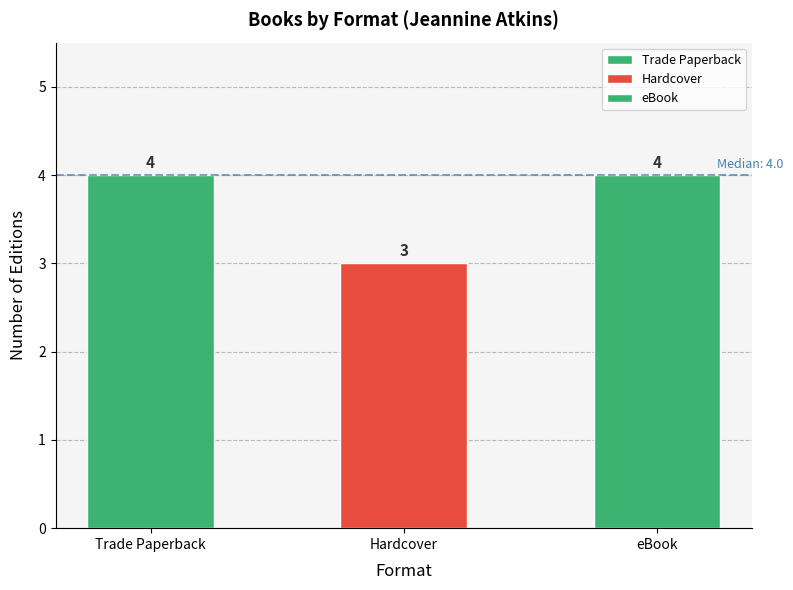

What is the average value?

4